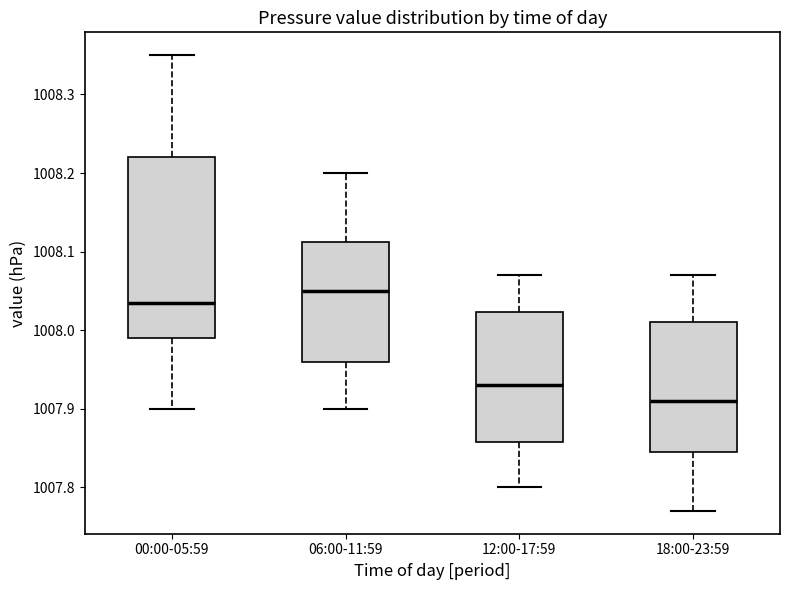

Reading left to right, transcribe this box plot: for each box, give where its median line is, the range the box spans, and where its two whiskers end, as read against the y-axis. The values are not printed on the chart, so give them approximately, as read against the axis.

00:00-05:59: median 1008.04, box 1007.99 to 1008.22, whiskers 1007.90 to 1008.35
06:00-11:59: median 1008.05, box 1007.96 to 1008.11, whiskers 1007.90 to 1008.20
12:00-17:59: median 1007.93, box 1007.86 to 1008.02, whiskers 1007.80 to 1008.07
18:00-23:59: median 1007.91, box 1007.85 to 1008.01, whiskers 1007.77 to 1008.07